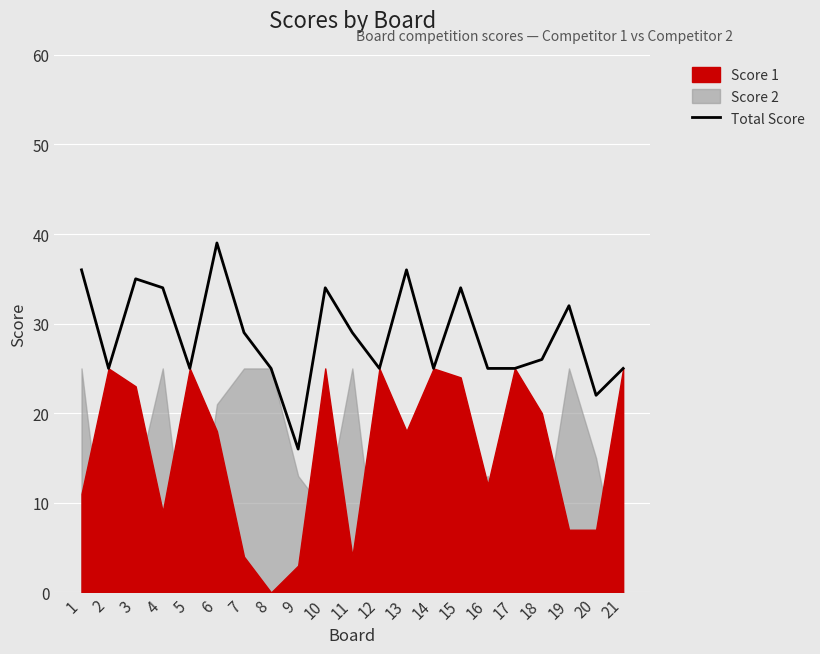

List the labels in order of value, largest first.

6, 1, 13, 3, 4, 10, 15, 19, 7, 11, 18, 2, 5, 8, 12, 14, 16, 17, 21, 20, 9